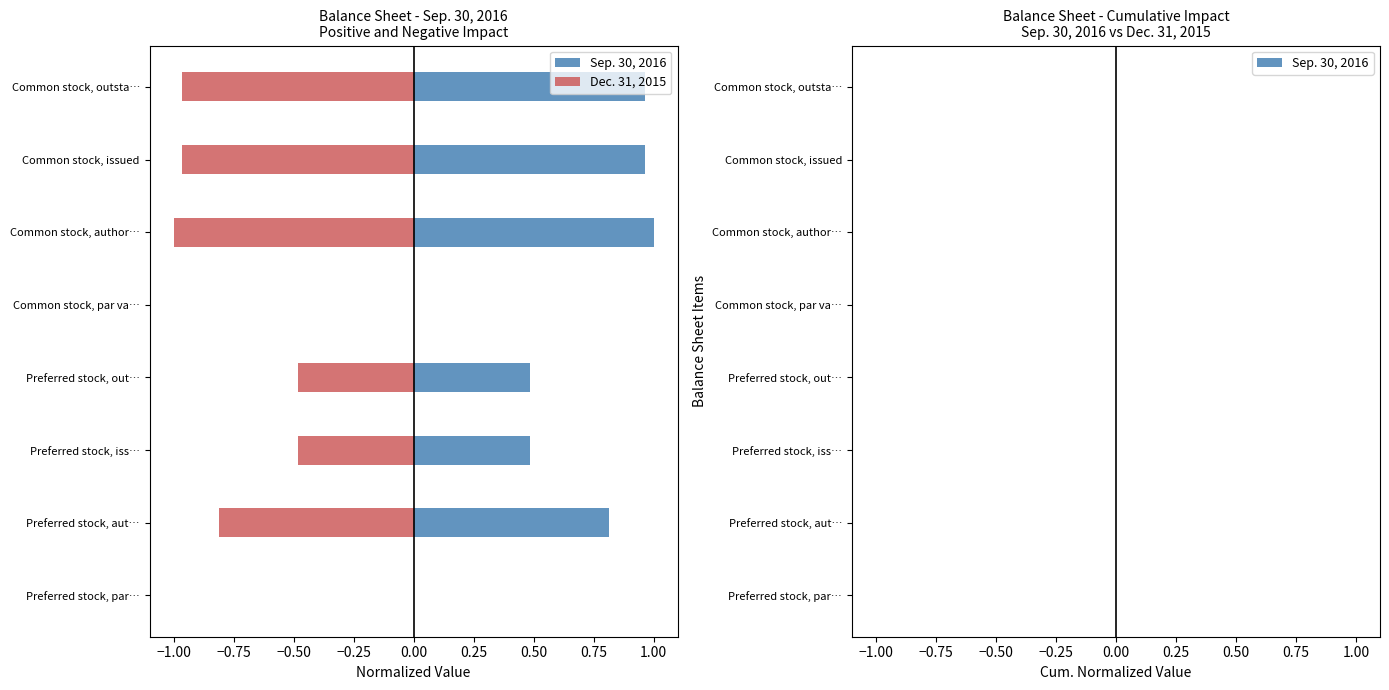

Which series has the widest spread of values?

Sep. 30, 2016